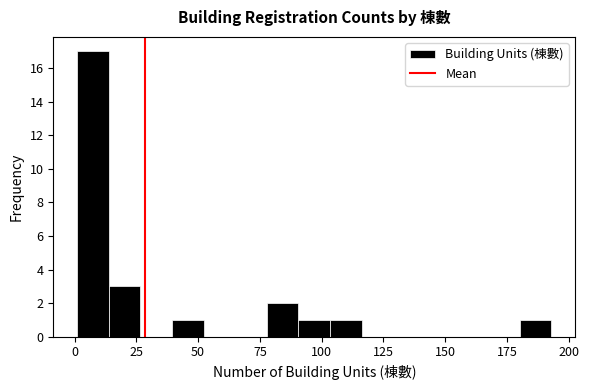

Around what value on the x-axis is the tallest bar? Give the approximate position of its centre, as read against the axis.

5